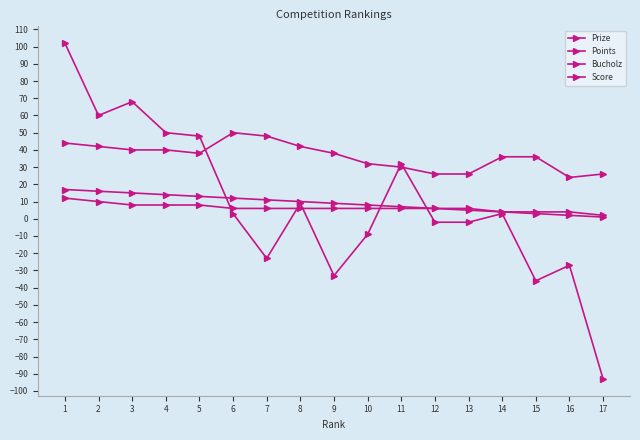

How many lines are shown in the chart?

4